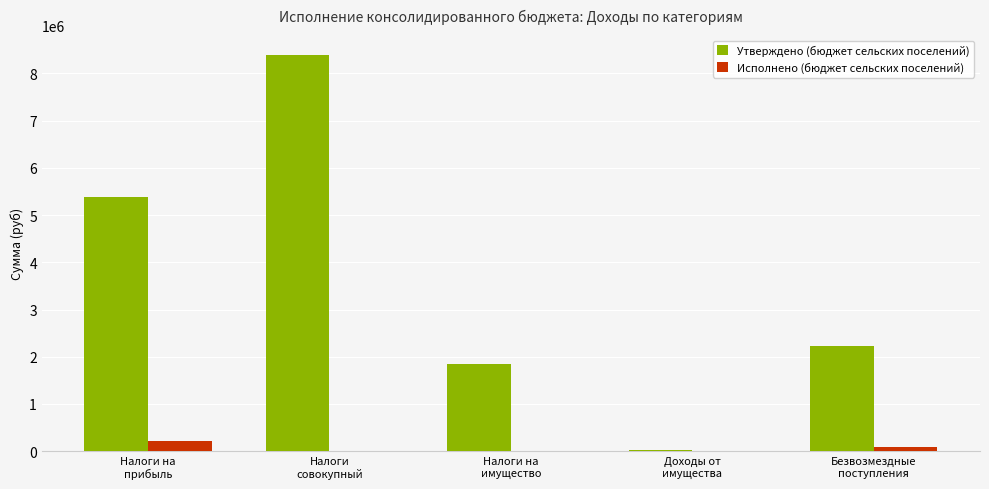

What is the maximum value for Исполнено (бюджет сельских поселений)?

209436.9